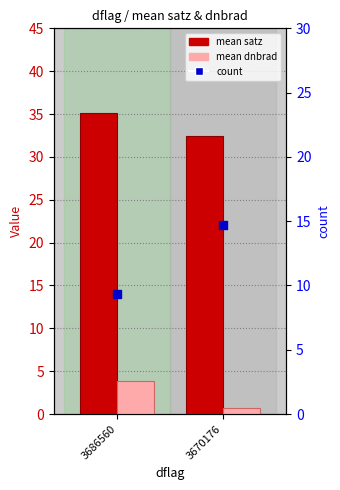

At how many categories does at least one series exceed 18?

2